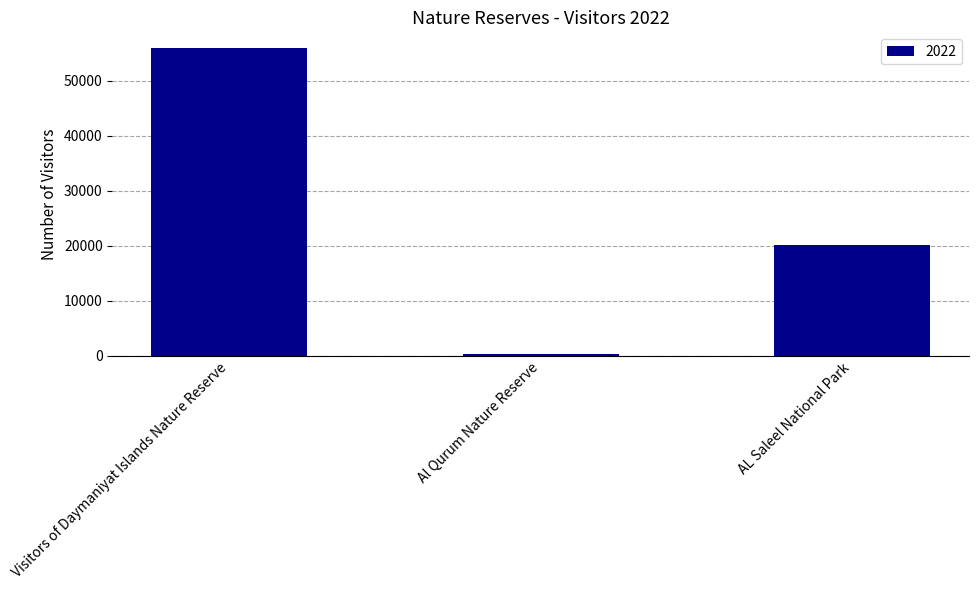

How many categories are shown in the chart?

3